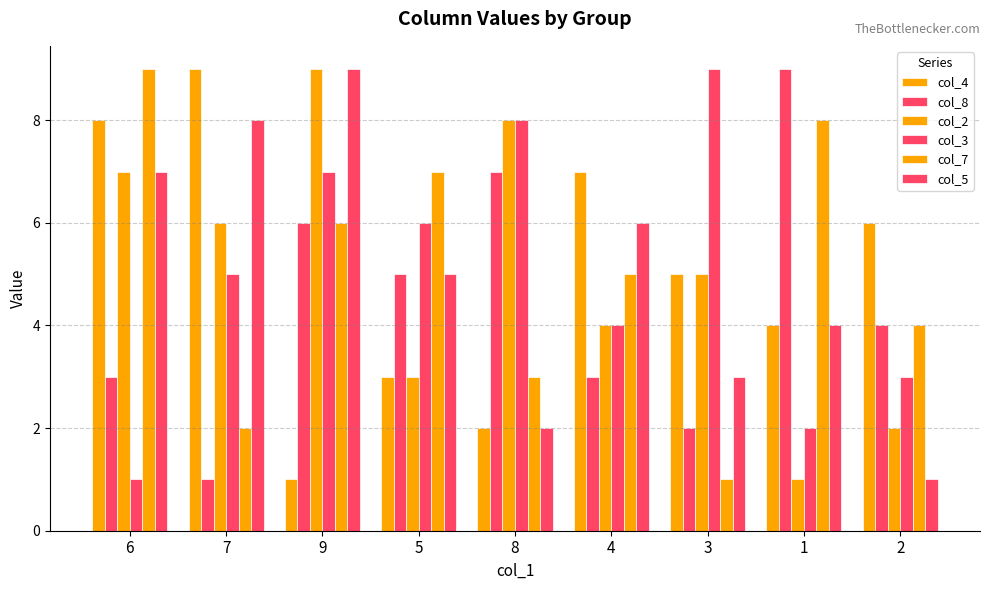

How many categories are shown in the chart?

9